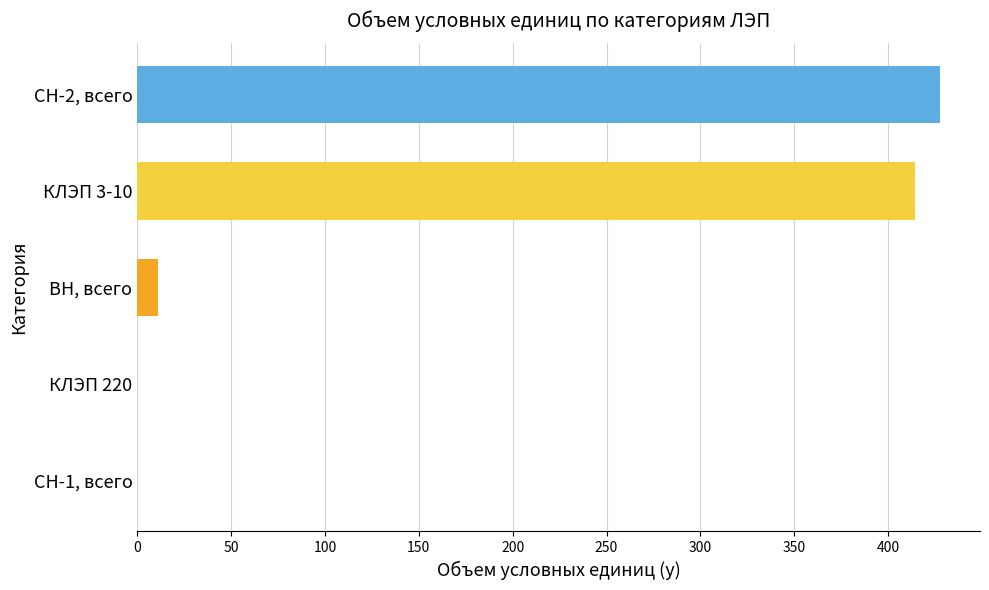

Are the bars grouped side by side (vs. stacked)?

No